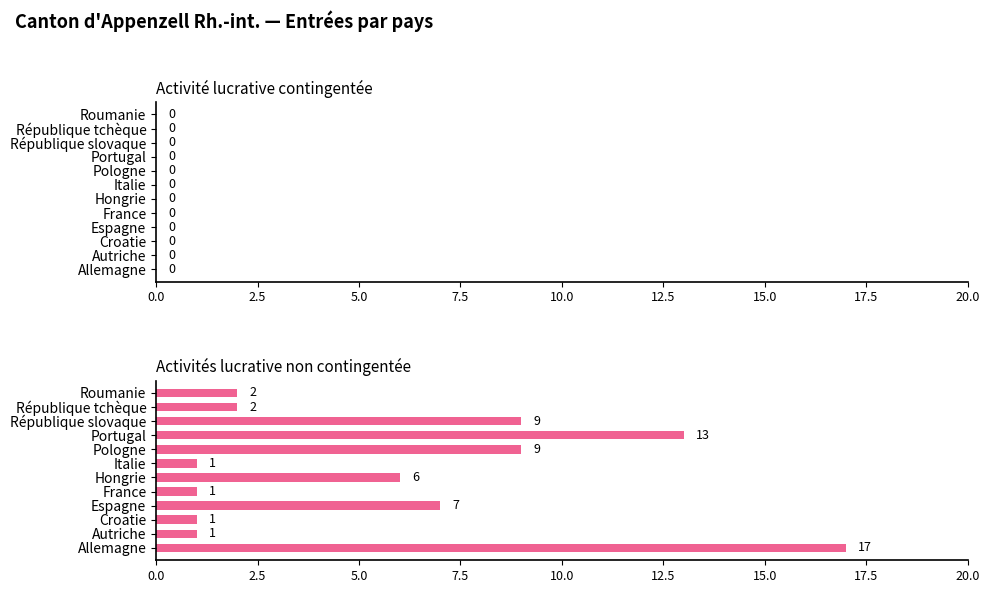

What is the change in value from Espagne to République slovaque?

+2